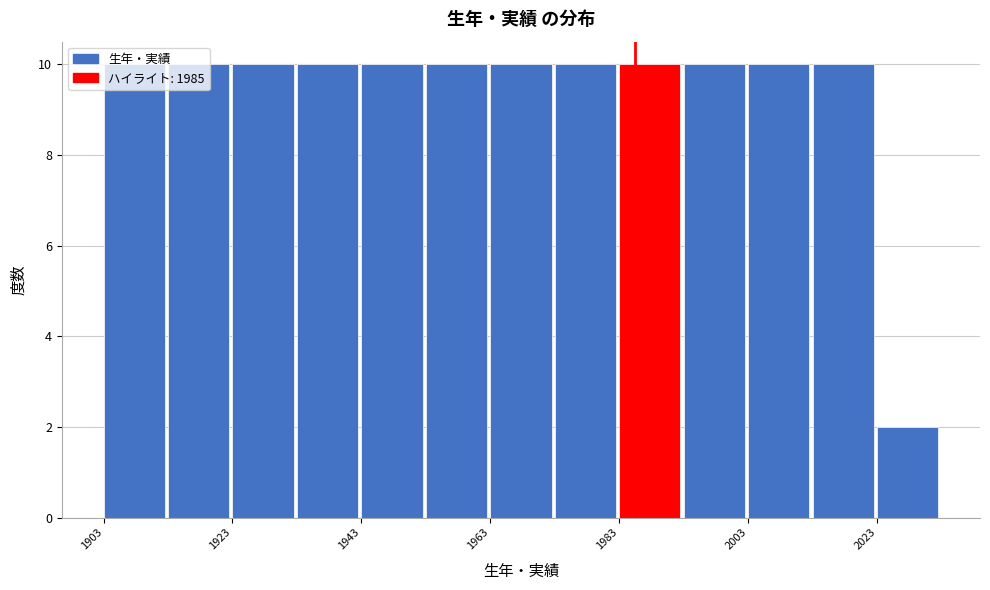

How tall is the bar that spans 1933 to 1943 on the x-axis? Neither the bar edges nor the heights are printed on the chart, so give them approximately, as read against the axes.

10